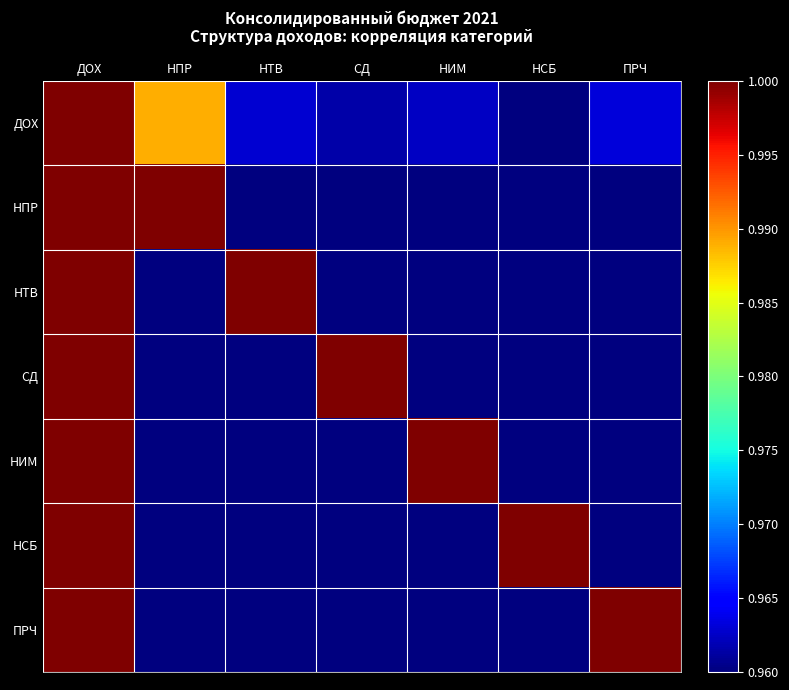

Which series has the largest range (max minus min)?

ДОХ